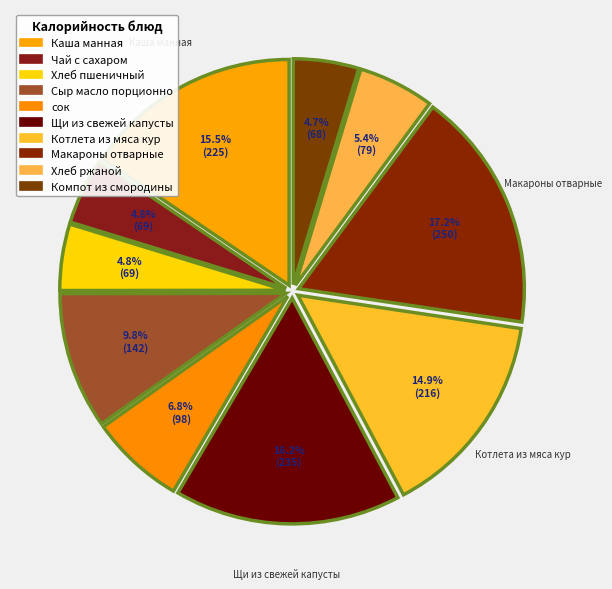

Rank the categories by value from highest to lowest.

Макароны отварные, Щи из свежей капусты, Каша манная, Котлета из мяса кур, Сыр масло порционно, сок, Хлеб ржаной, Чай с сахаром, Хлеб пшеничный, Компот из смородины